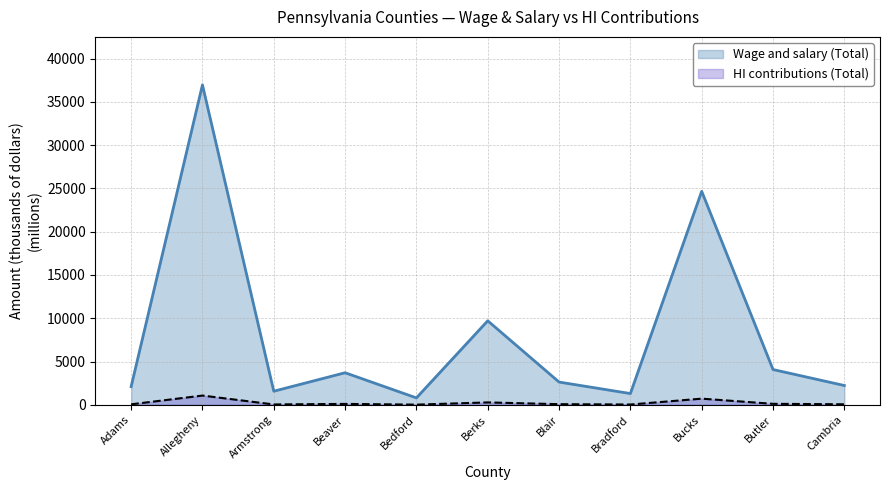

What is the total value across all series at Butler?

4197.6